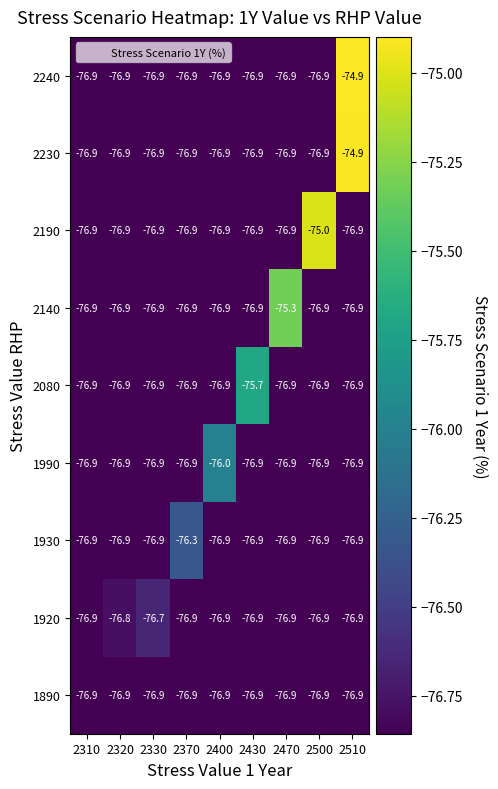

What is the total value across all series at 2320?

-692.0